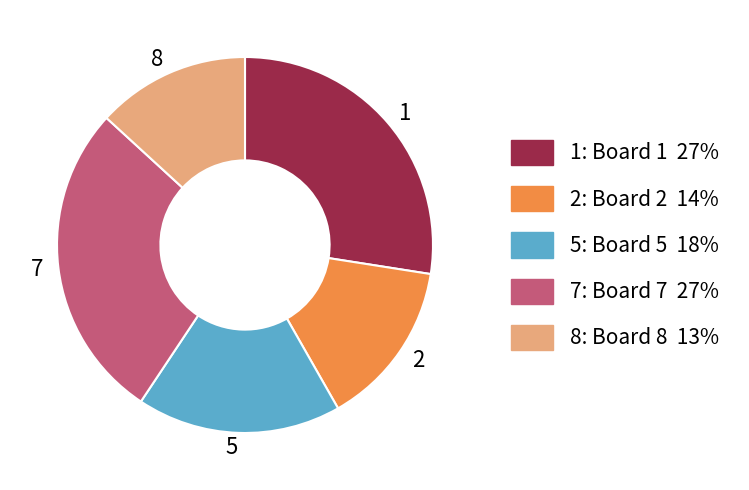

What is the smallest slice in the pie chart?

8